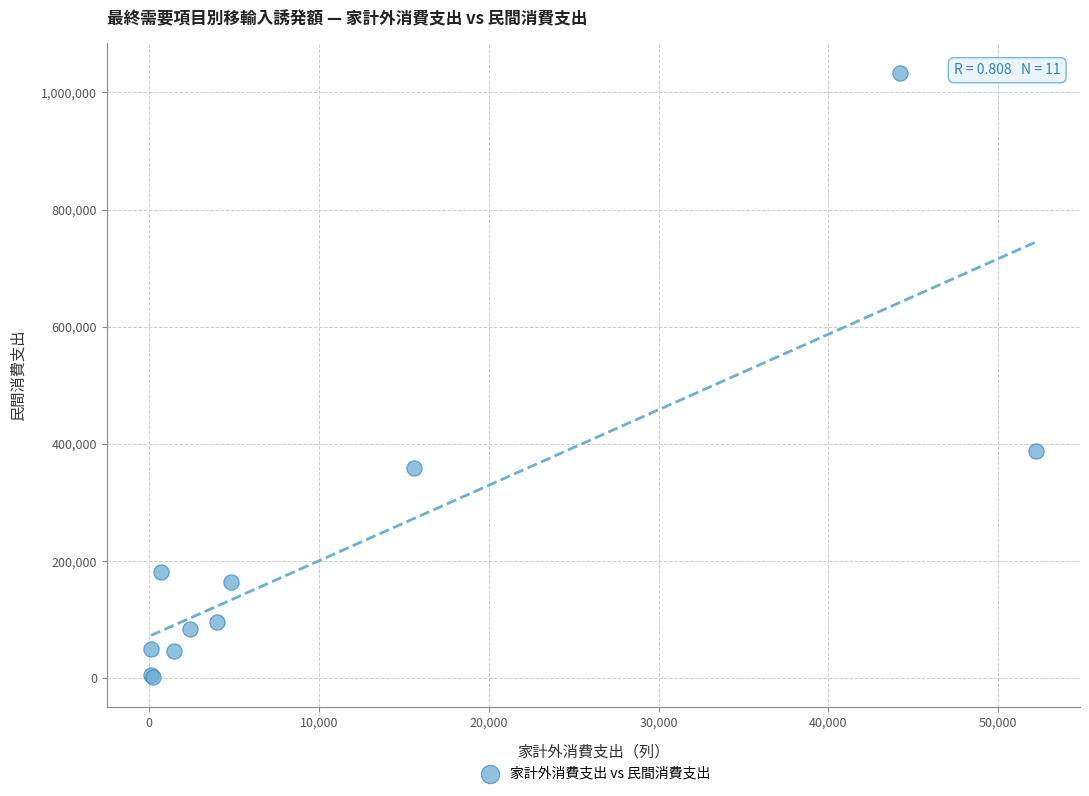

What Y value in the scatter plot is closest to 517754?

388508